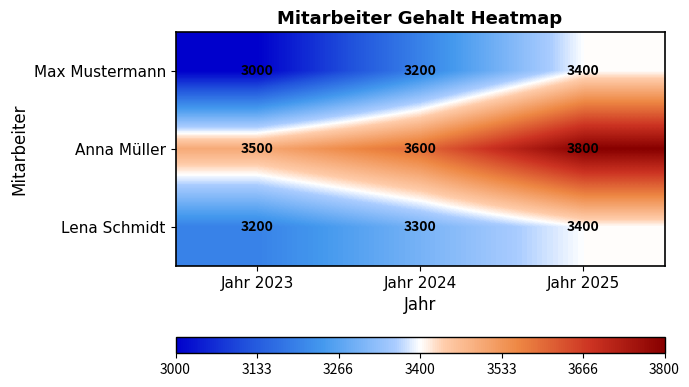

What value does the Max Mustermann series have at Jahr 2024, to the nearest 50?

3200